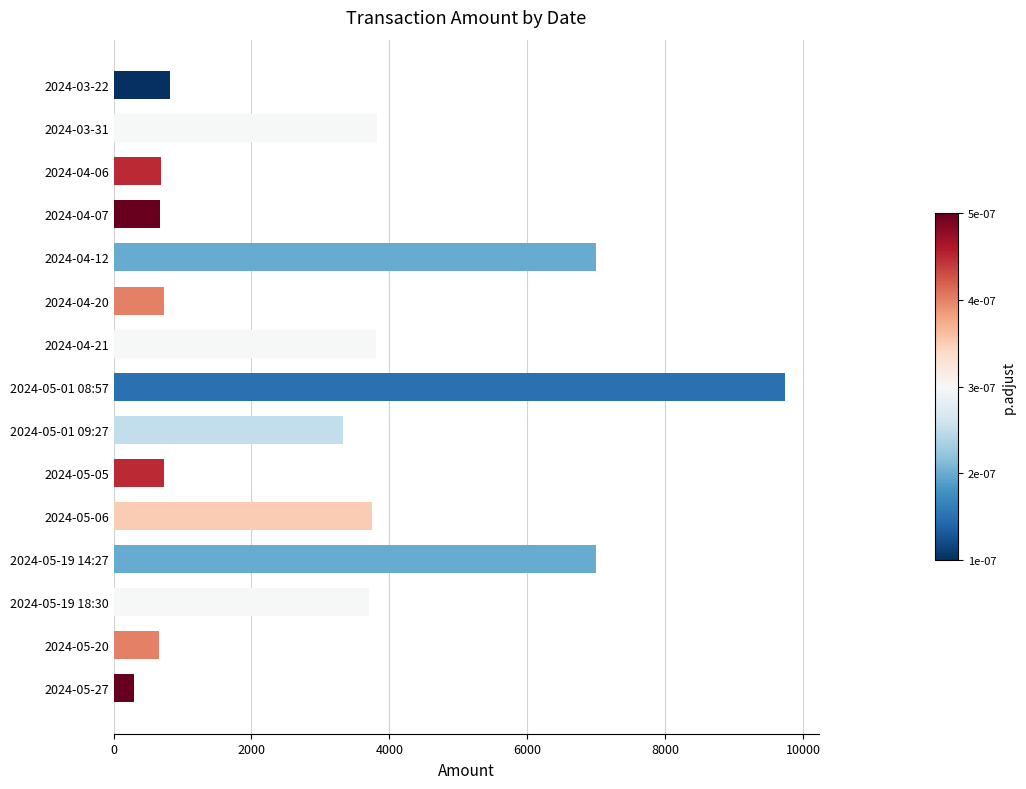

What is the ratio of the value at 2024-05-06 to the value at 2024-04-21?

1.0